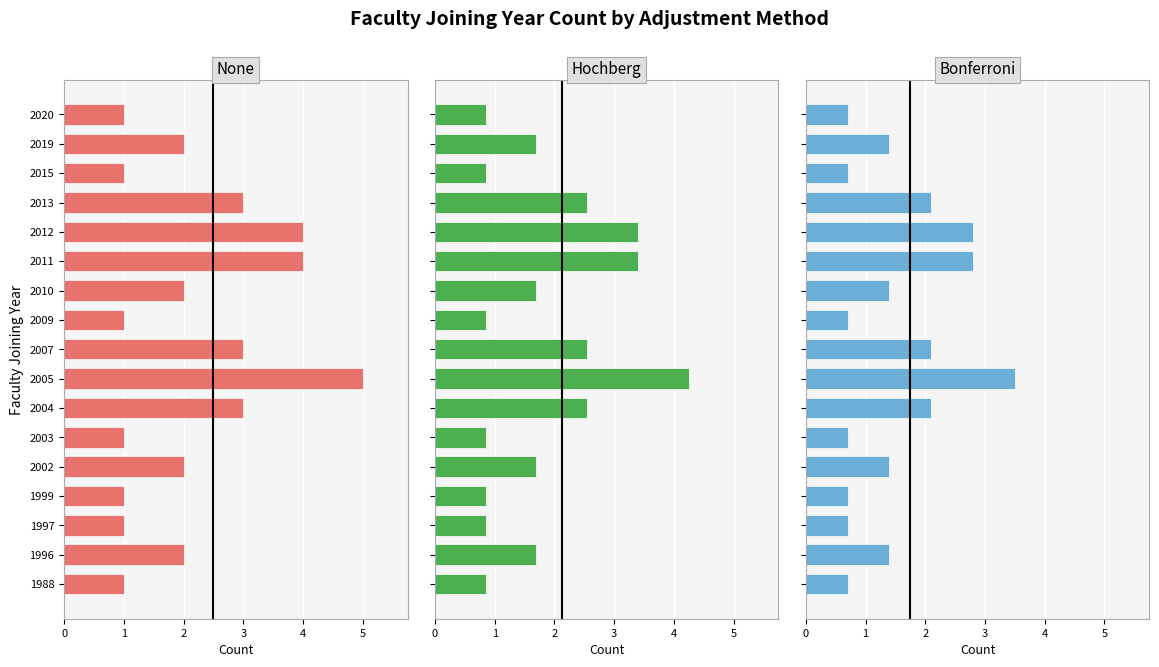

Which series has the widest spread of values?

None